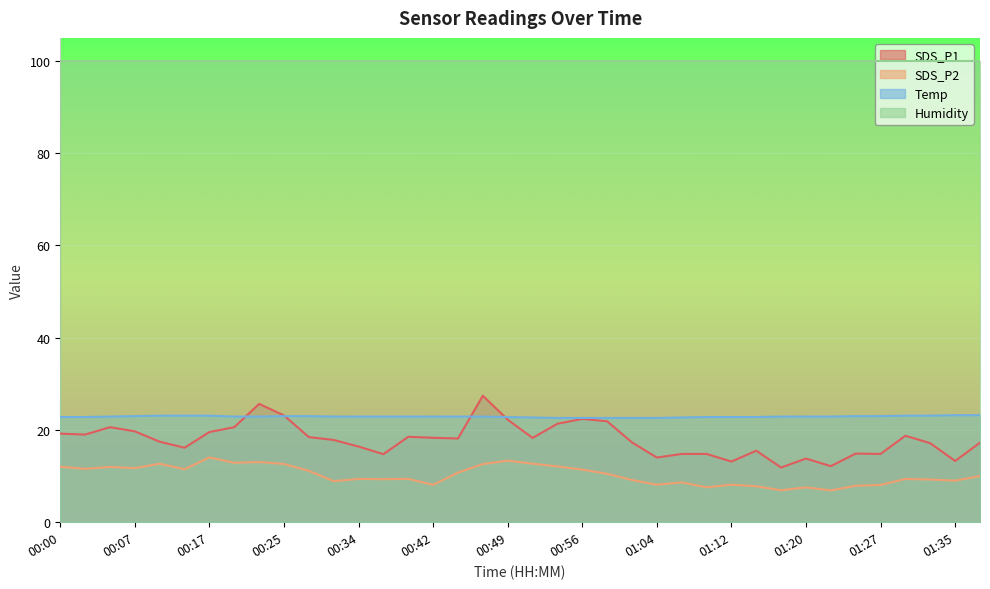

How many series are shown in this chart?

4